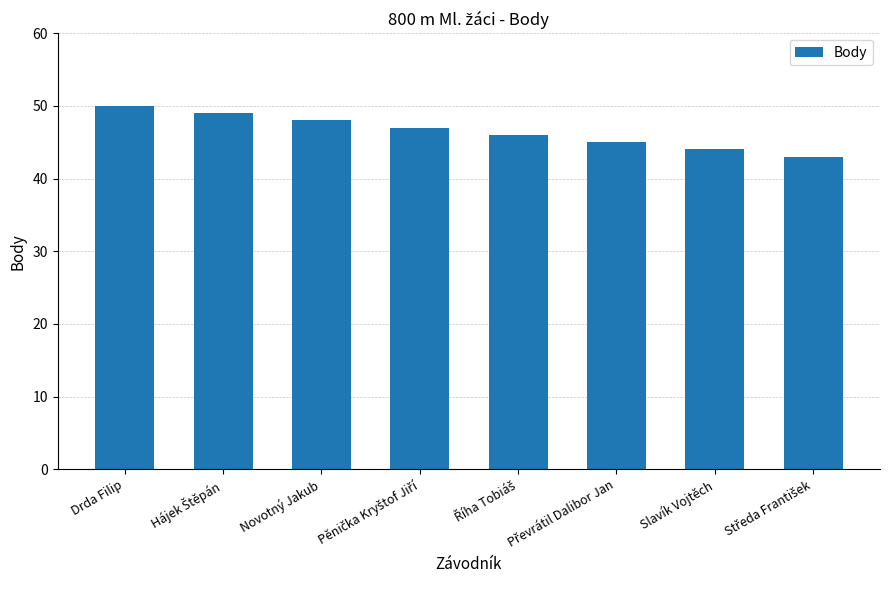

Are the bars horizontal?

No